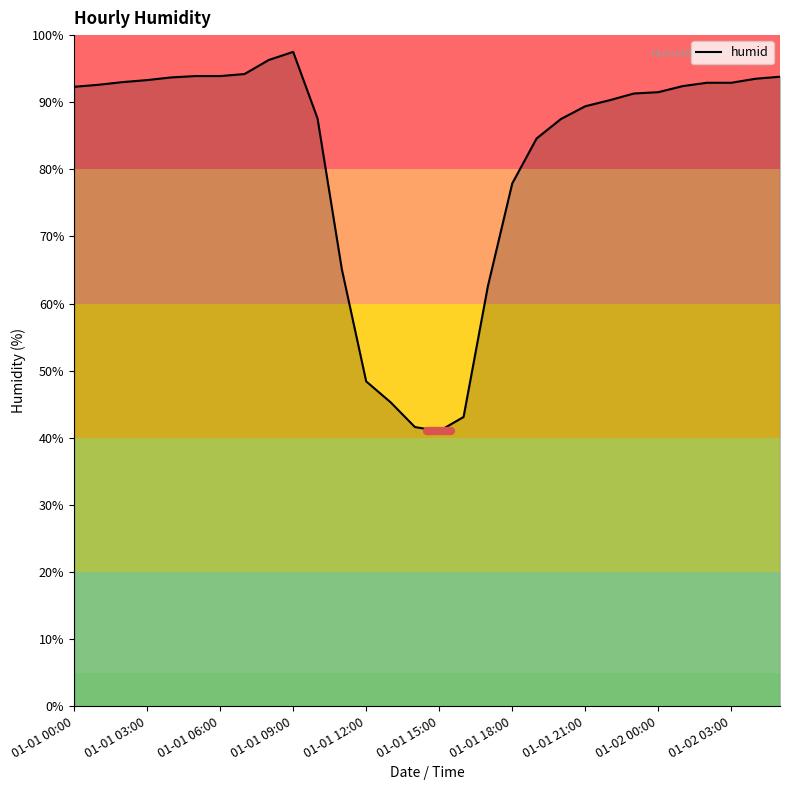

What is the greatest value displayed?

97.5